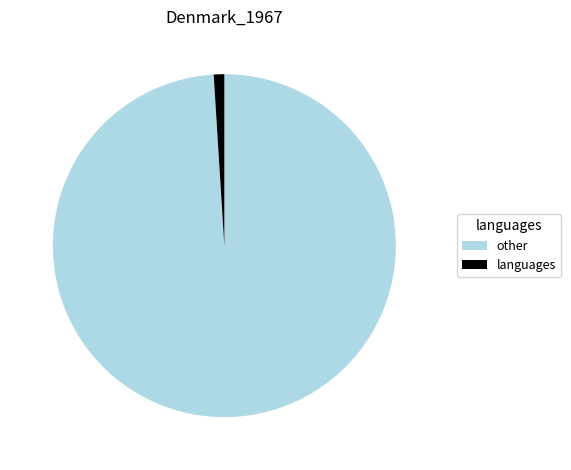

Which has a higher value, languages or other?

other